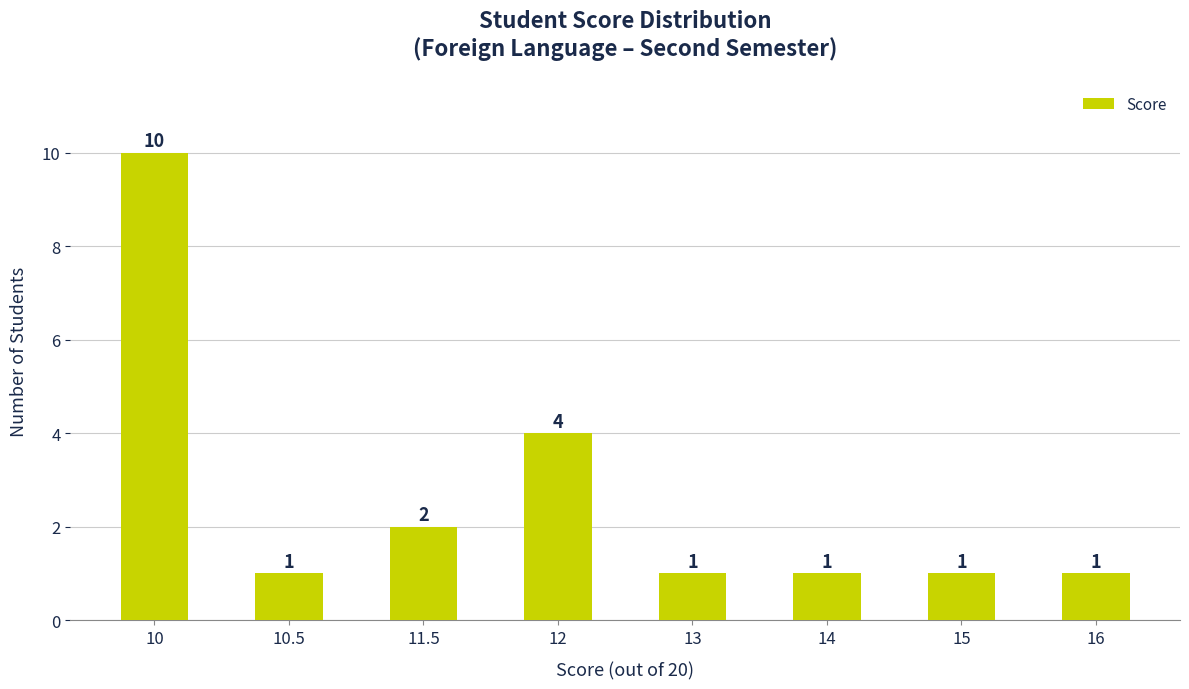

Reading right to left, extract all data points from this chart.

16=1	15=1	14=1	13=1	12=4	11.5=2	10.5=1	10=10